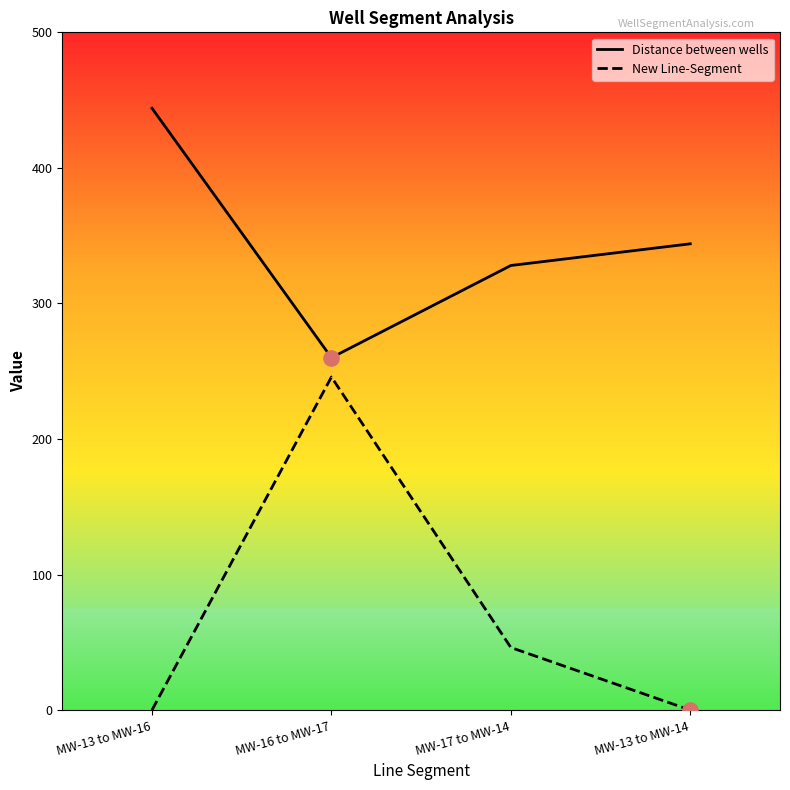

Is the value of Distance between wells at MW-16 to MW-17 greater than the value of New Line-Segment at MW-13 to MW-14?

Yes